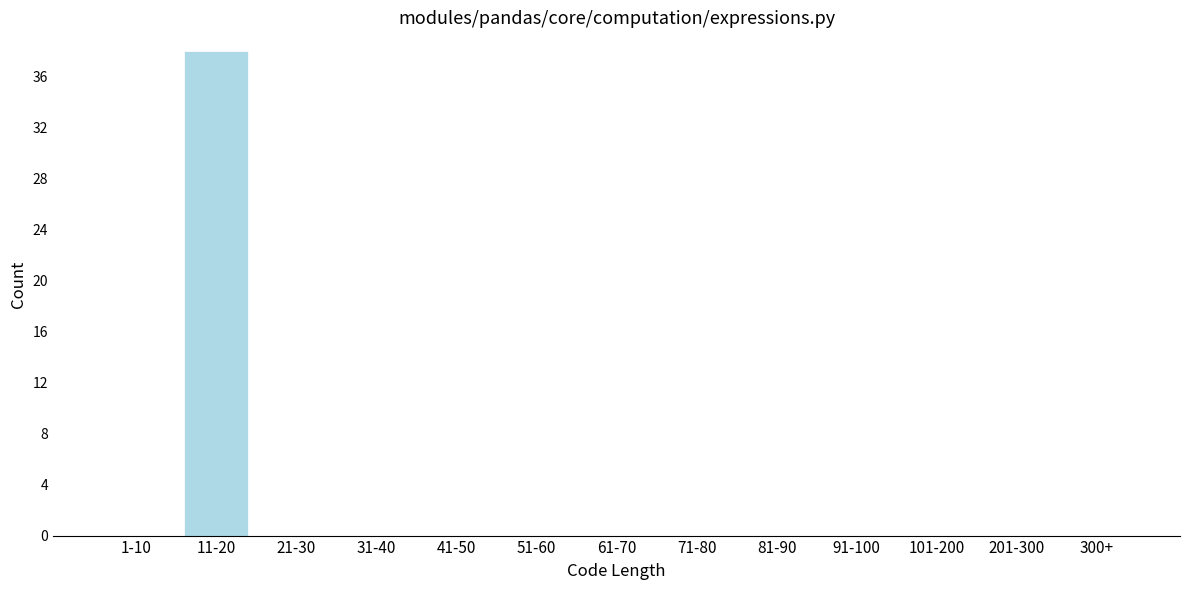

Reading right to left, transcribe all the data shown in this chart.

300+=0	201-300=0	101-200=0	91-100=0	81-90=0	71-80=0	61-70=0	51-60=0	41-50=0	31-40=0	21-30=0	11-20=38	1-10=0